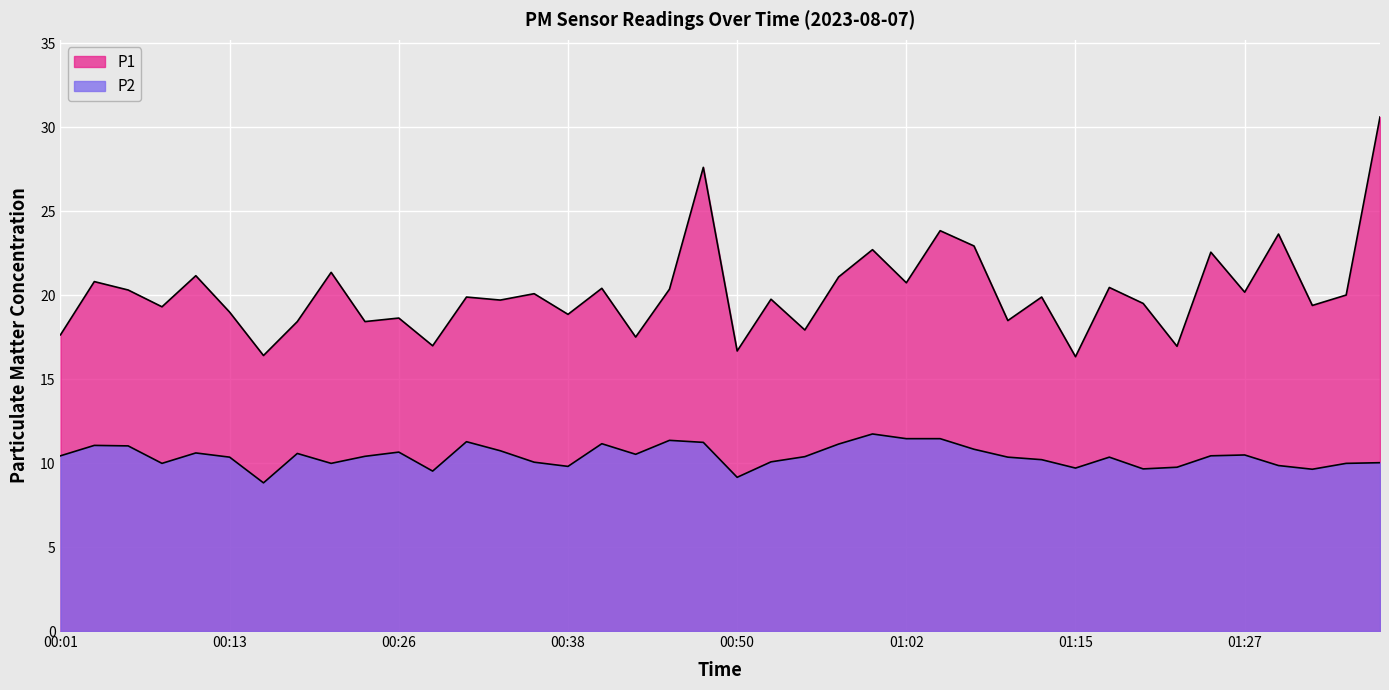

What is the difference between the second highest and second lowest values in the P2 series?

2.3